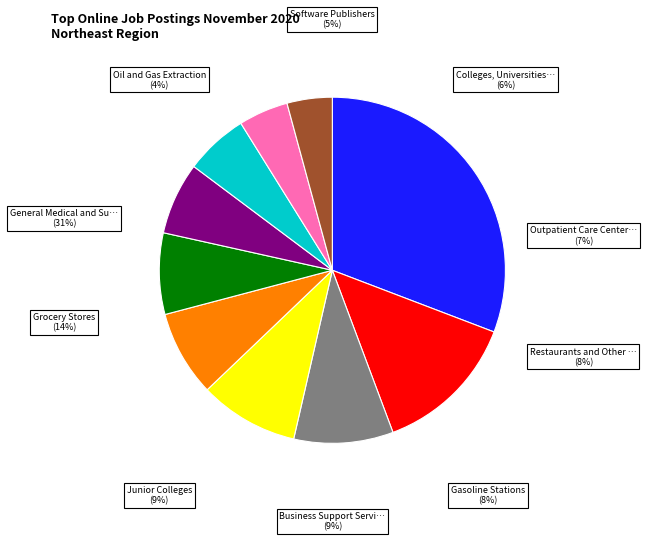

How many slices are in this pie chart?

10